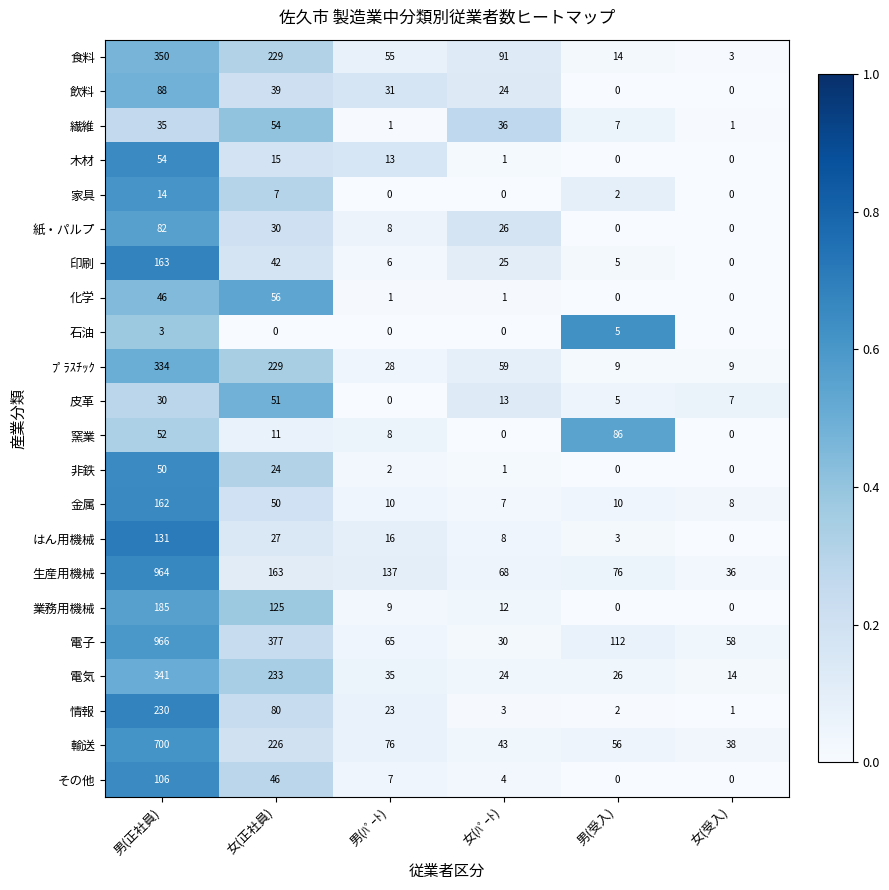

Which series changed the most between 女(正社員) and 女(ﾊﾟｰﾄ)?

電子